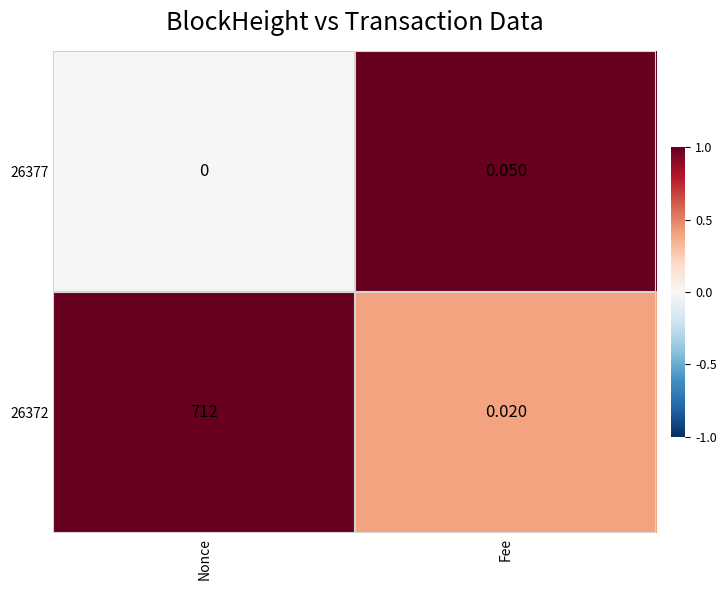

What is the total value across all series at Nonce?

712.0